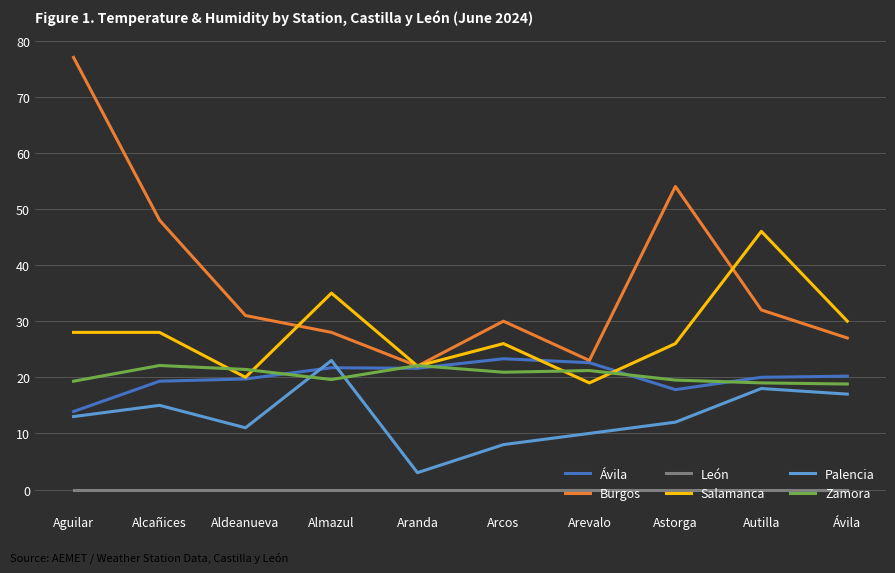

The Salamanca series shows 66.2 at Autilla. True or false?

False